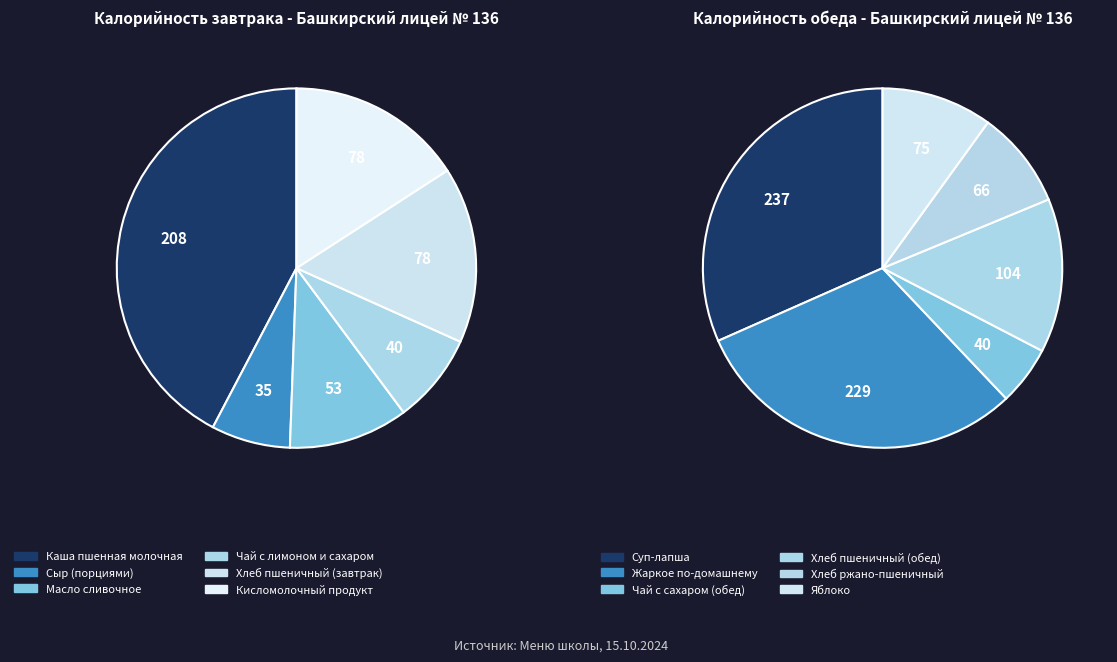

Which slice is the largest?

Суп-лапша